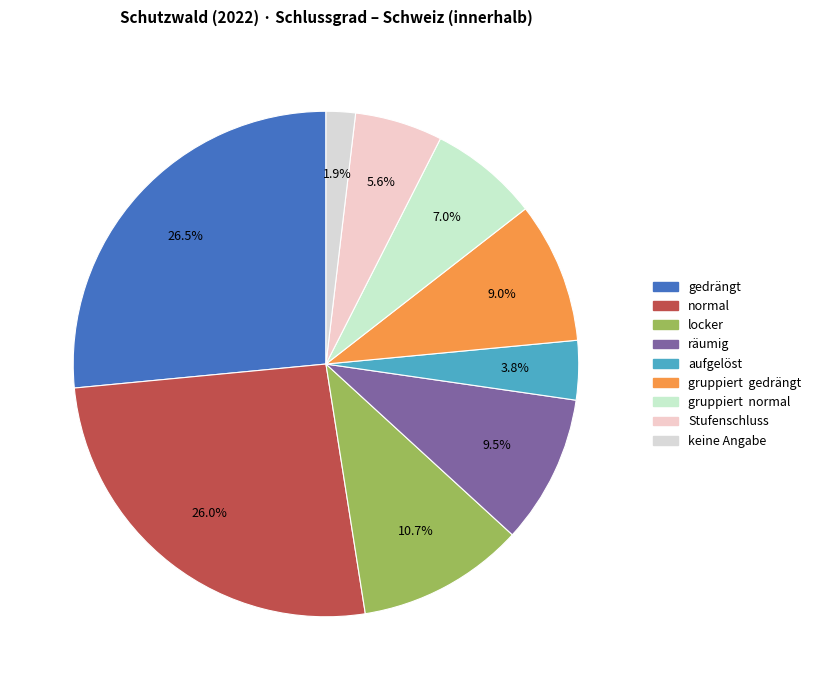

To the nearest percent, what is the combined percentage of gedrängt and räumig?

36%